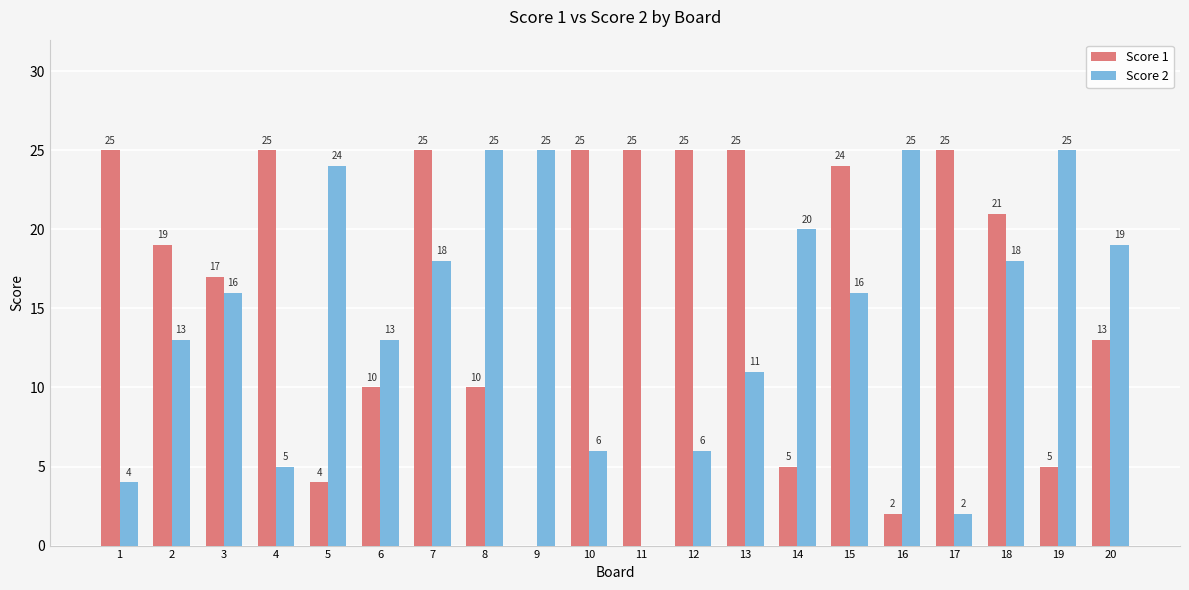

Reading right to left, list all the values displayed in this chart.

Score 1: 20=13	19=5	18=21	17=25	16=2	15=24	14=5	13=25	12=25	11=25	10=25	9=0	8=10	7=25	6=10	5=4	4=25	3=17	2=19	1=25
Score 2: 20=19	19=25	18=18	17=2	16=25	15=16	14=20	13=11	12=6	11=0	10=6	9=25	8=25	7=18	6=13	5=24	4=5	3=16	2=13	1=4